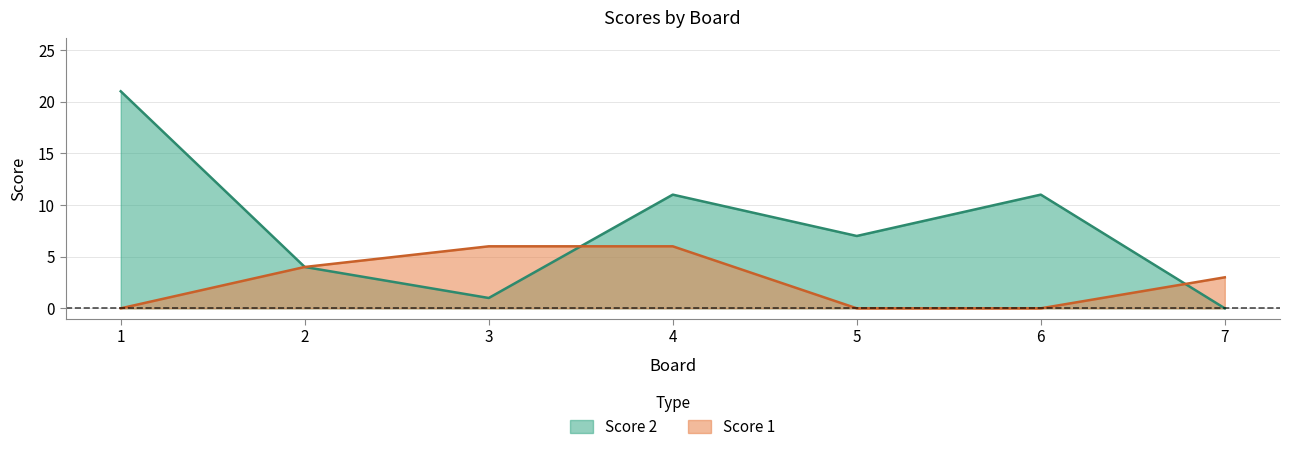

Which series has the largest total across all categories?

Score 2